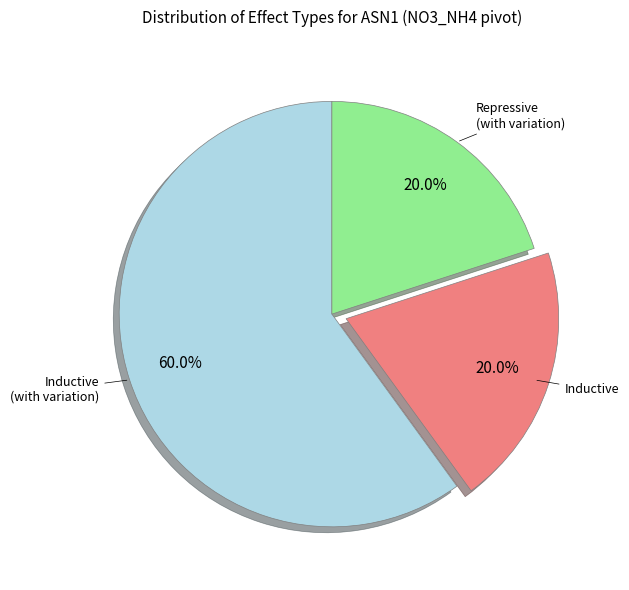

Does any single category account for the majority?

Yes